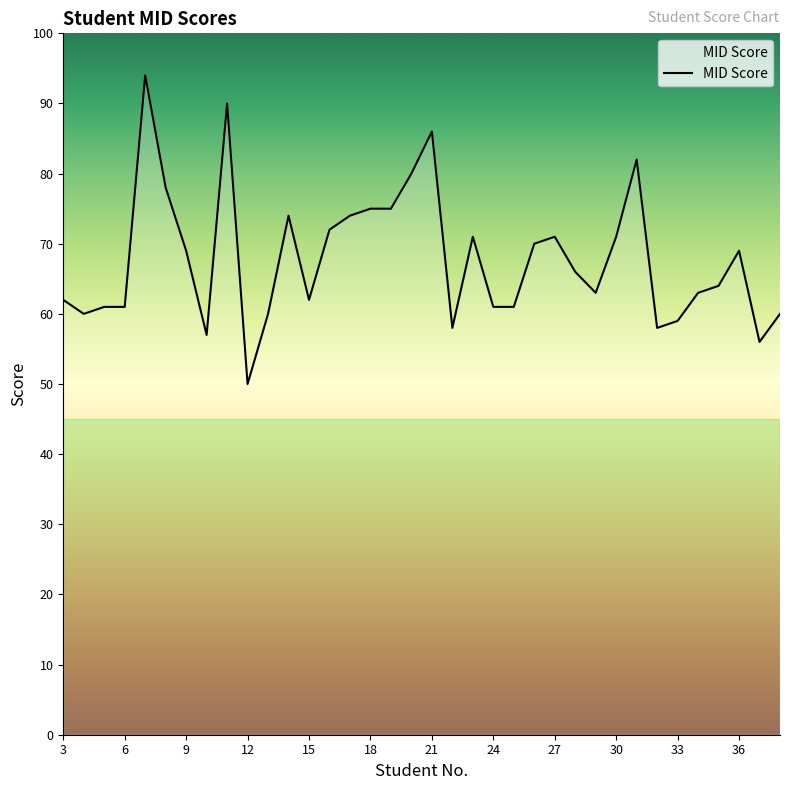

What is the minimum value shown in the chart?

50